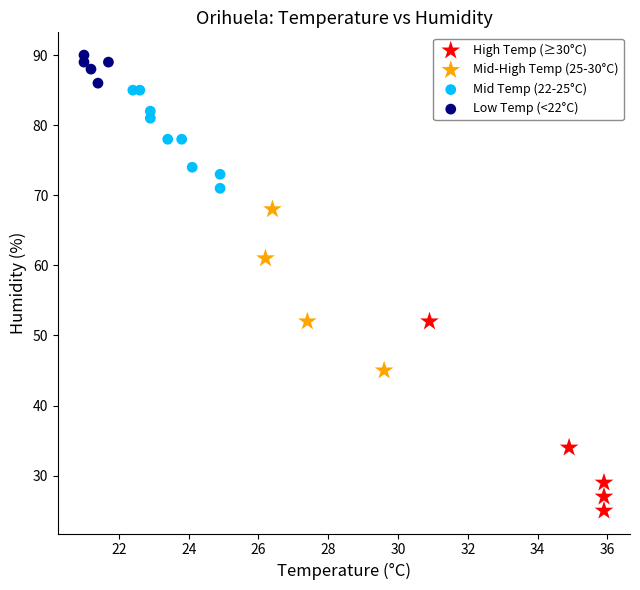

Which series contains the lowest Y value?

High Temp (≥30°C)